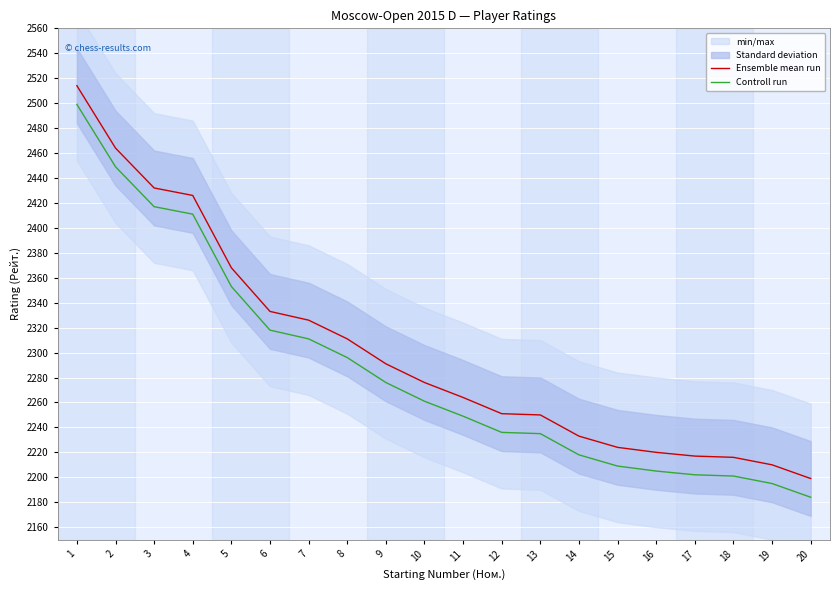

True or false: Controll run and Ensemble mean run intersect in this chart.

False